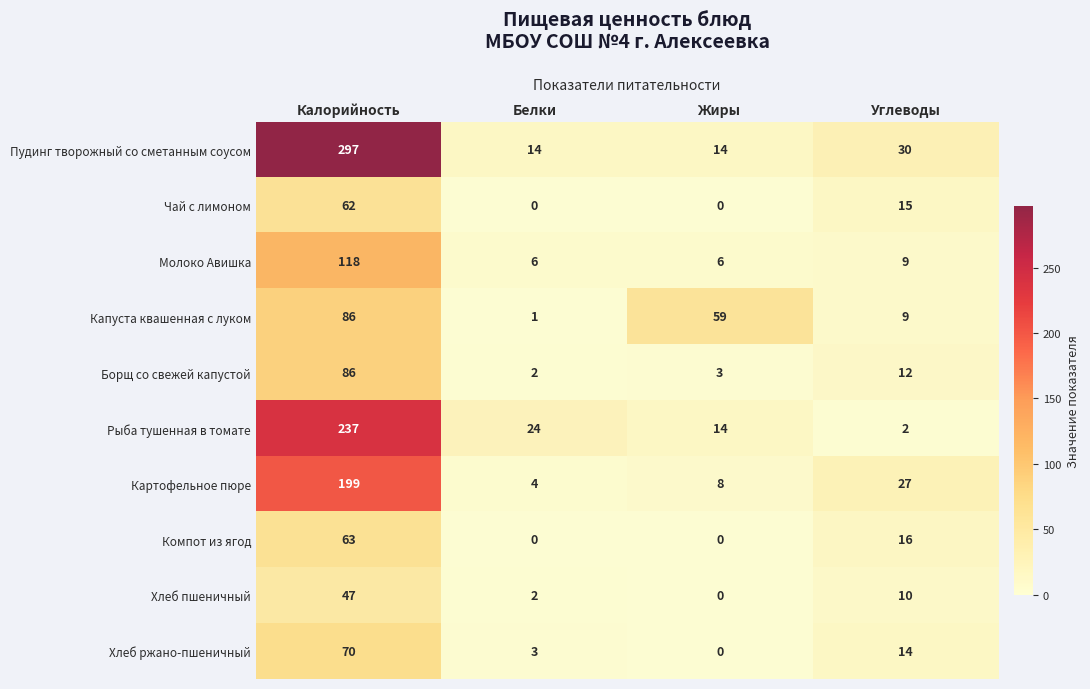

Count the number of categories in the chart.

4